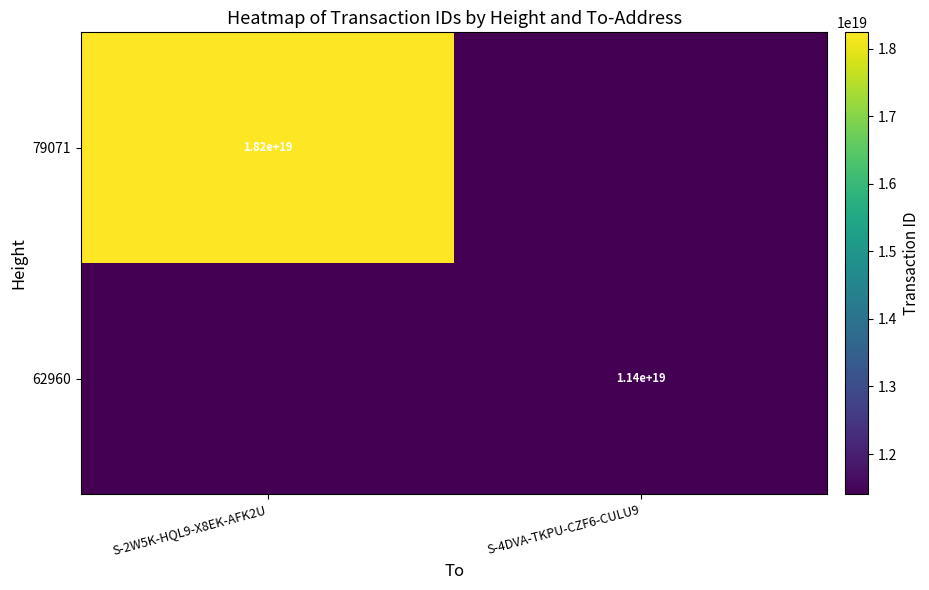

Count the number of categories in the chart.

2